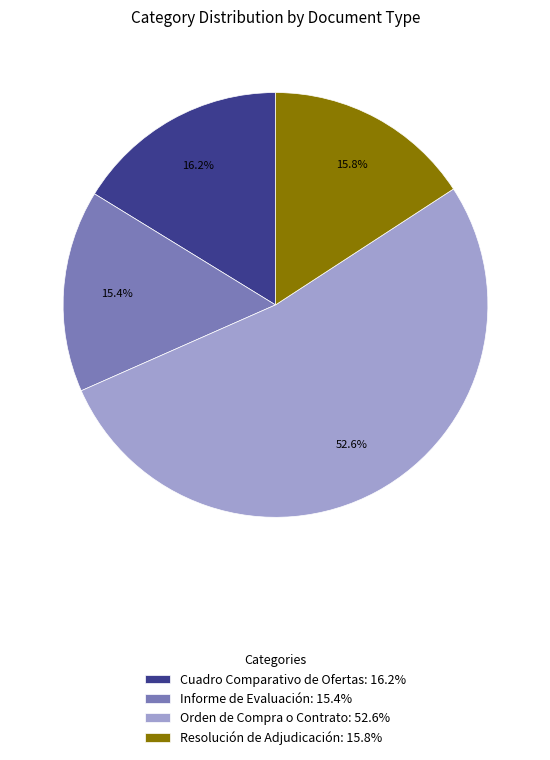

What is the total percentage of Resolución de Adjudicación and Informe de Evaluación?

31.2%